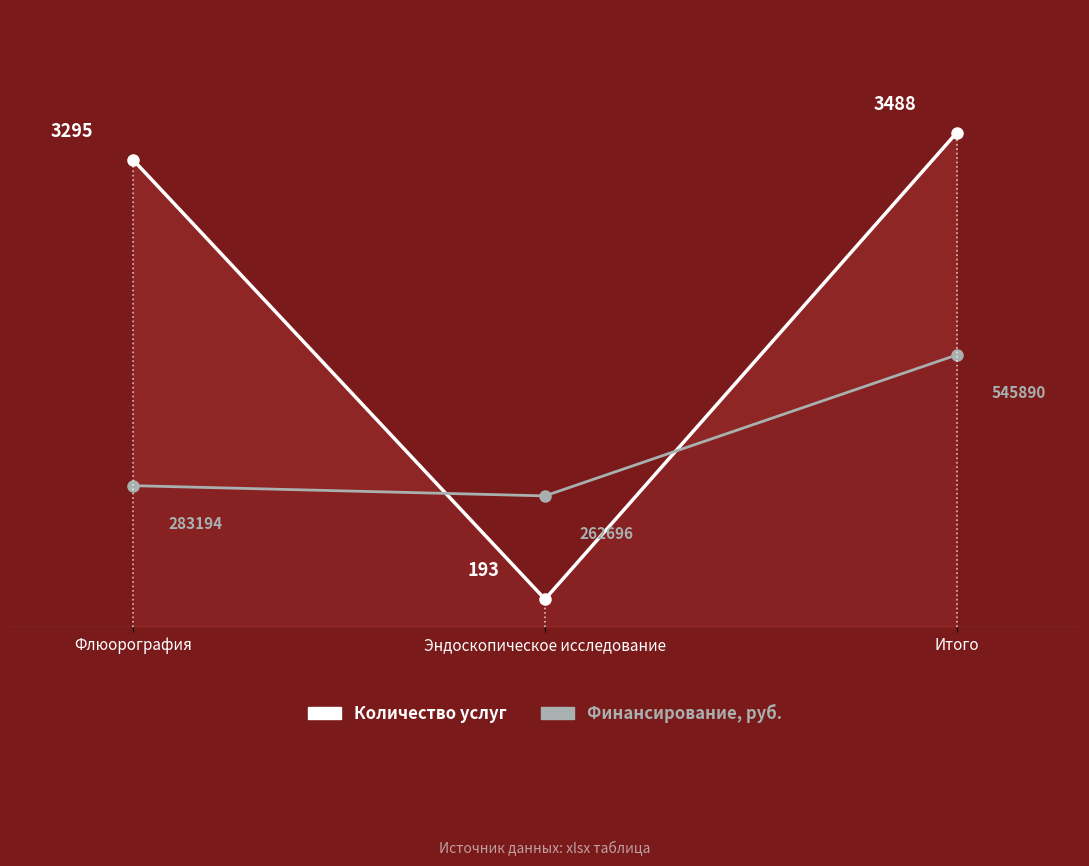

What is the label of the 3rd point from the left?

Итого